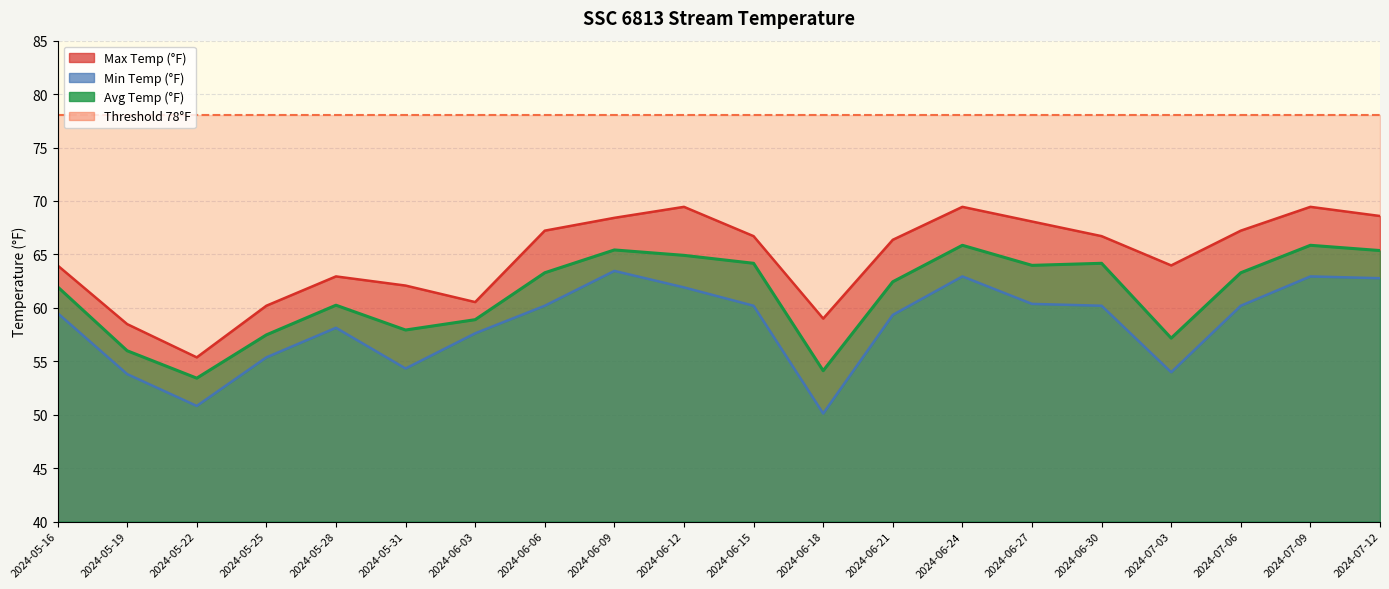

What is the value of the Max Temp (°F) point at the 7th from the left?

60.5